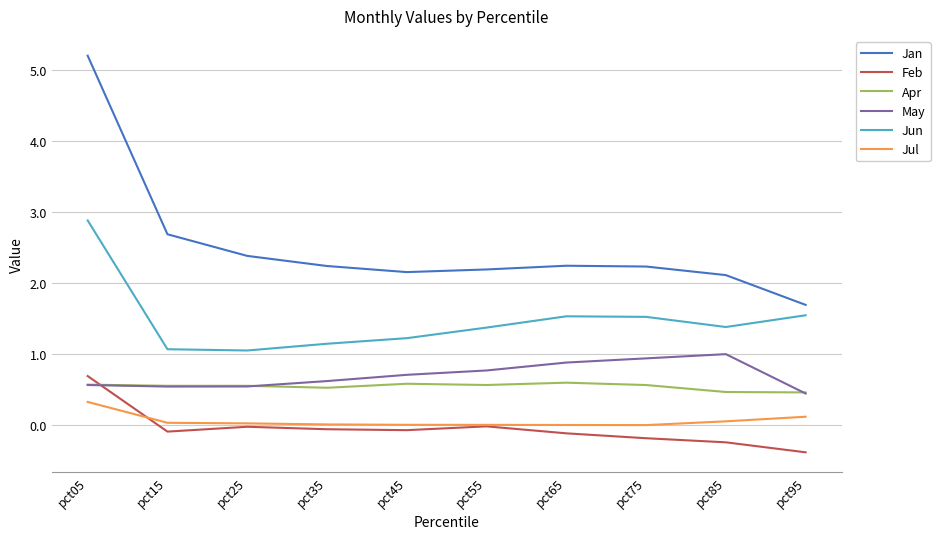

True or false: Jun and May intersect in this chart.

False